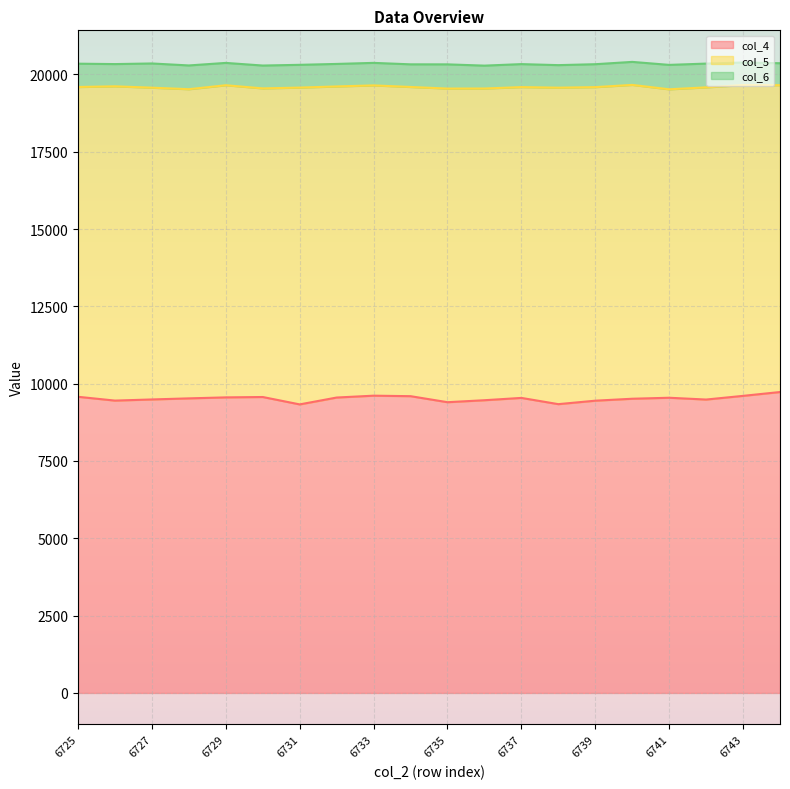

What is the highest value of the col_4 series?

9730